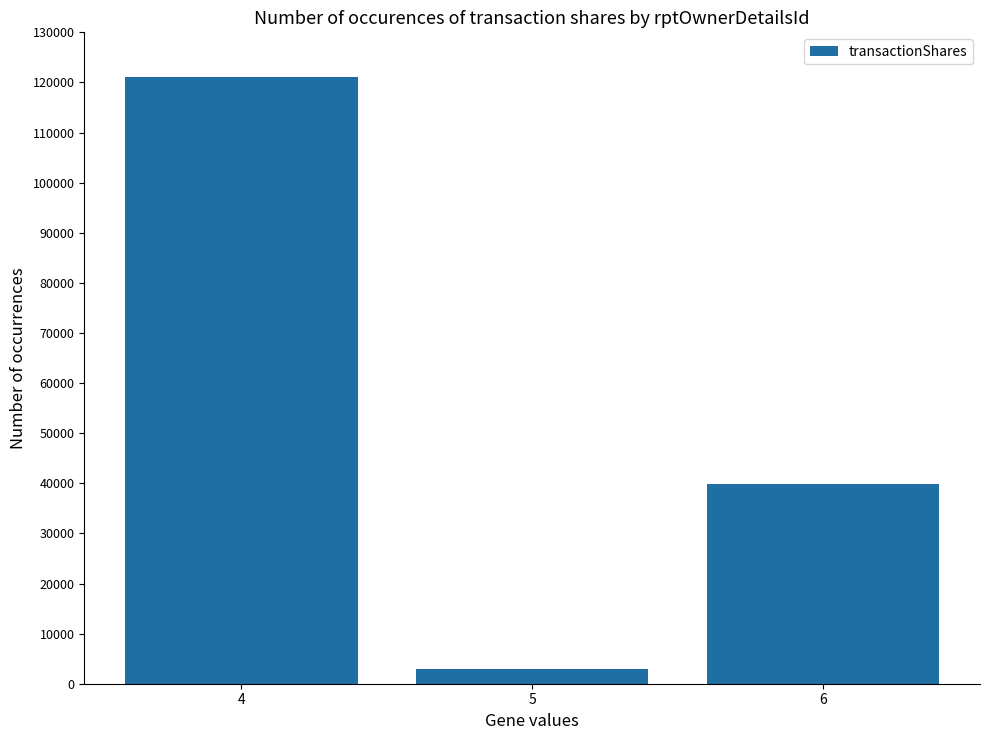

Rank the categories by value from highest to lowest.

4, 6, 5